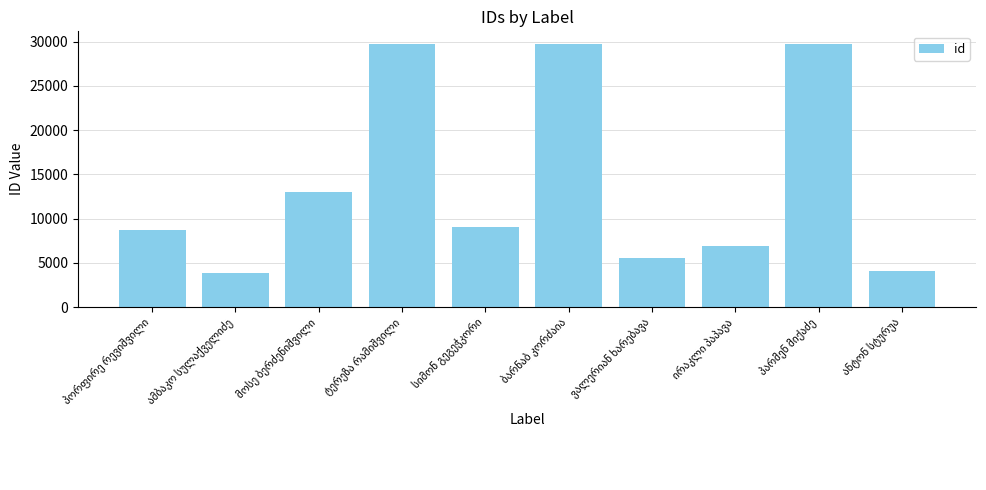

What is the minimum value shown in the chart?

3883